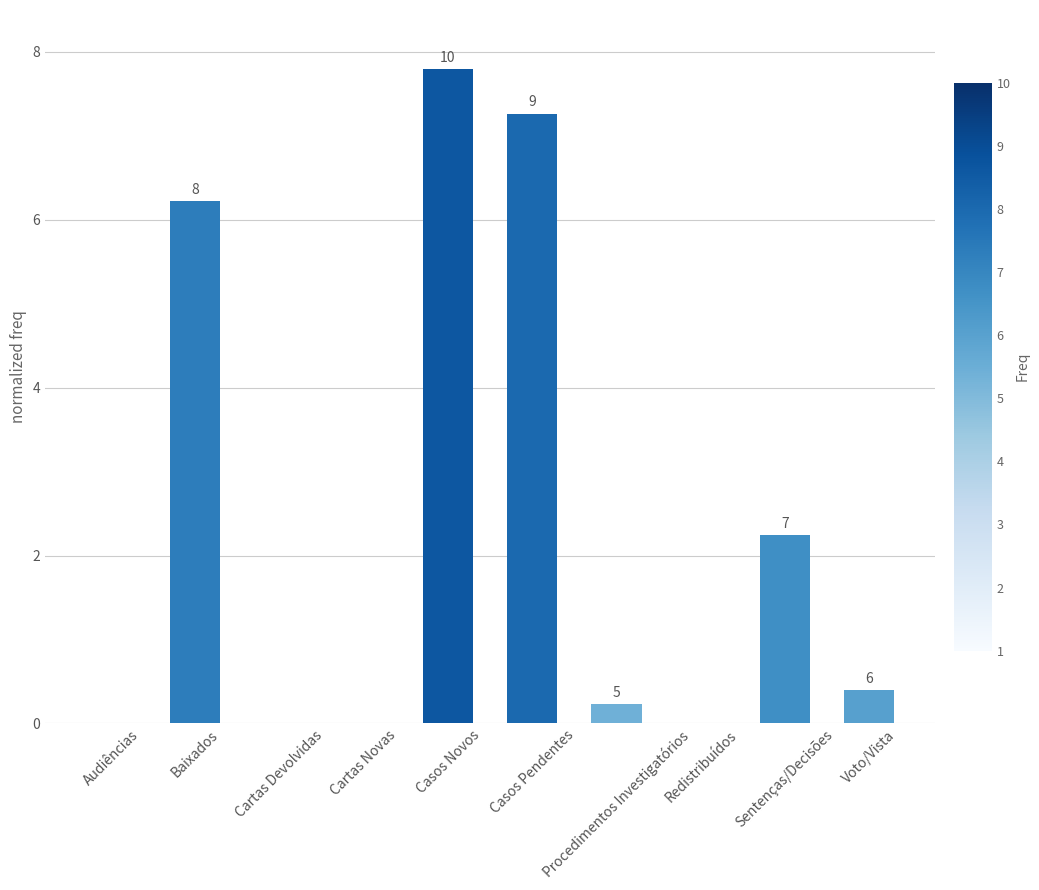

Rank the categories by value from highest to lowest.

Casos Novos, Casos Pendentes, Baixados, Sentenças/Decisões, Voto/Vista, Procedimentos Investigatórios, Audiências, Cartas Devolvidas, Cartas Novas, Redistribuídos